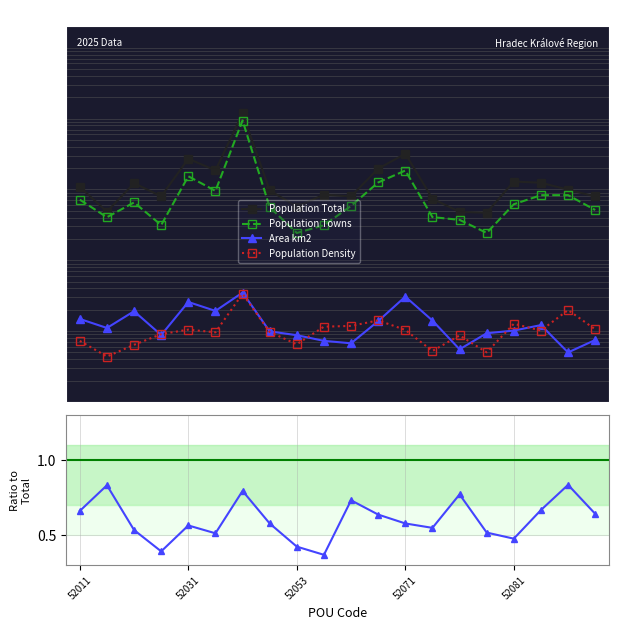

True or false: Population Towns has a value of 5273.7 at 52031.

False